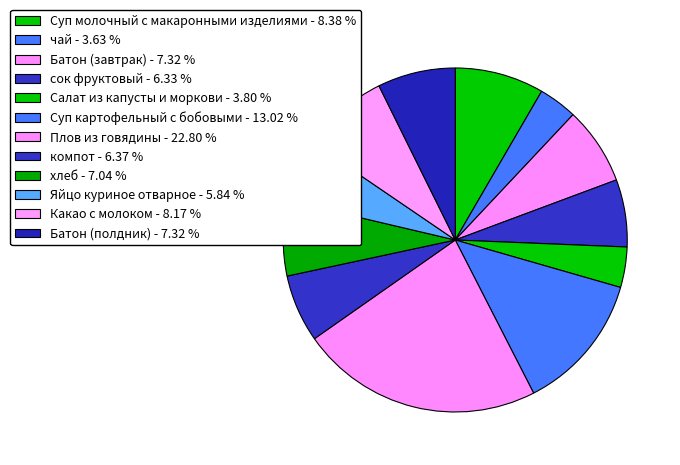

Count the number of slices in the pie.

12